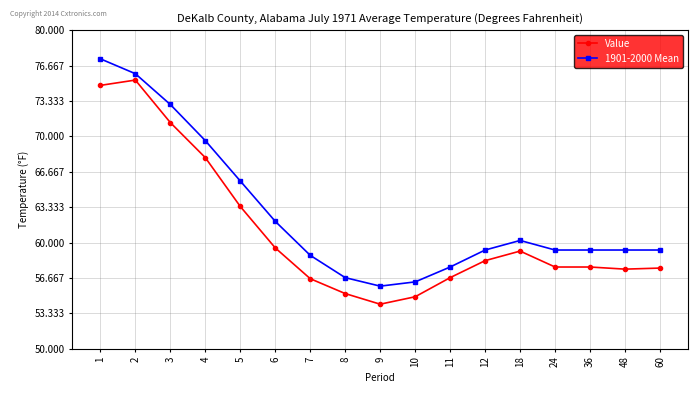

True or false: 1901-2000 Mean and Value cross at least once.

False